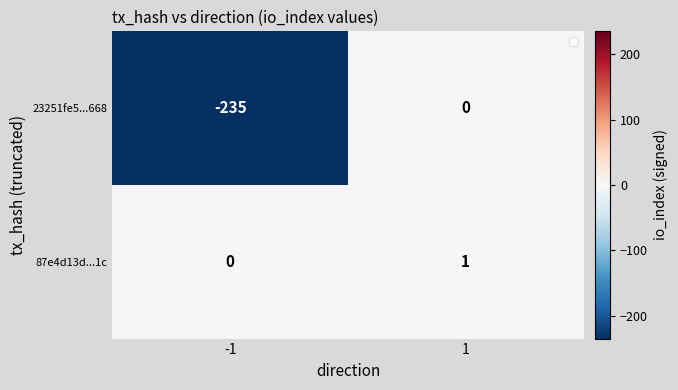

Reading left to right, extract all data points from this chart.

23251fe5...668: -235	0
87e4d13d...1c: 0	1